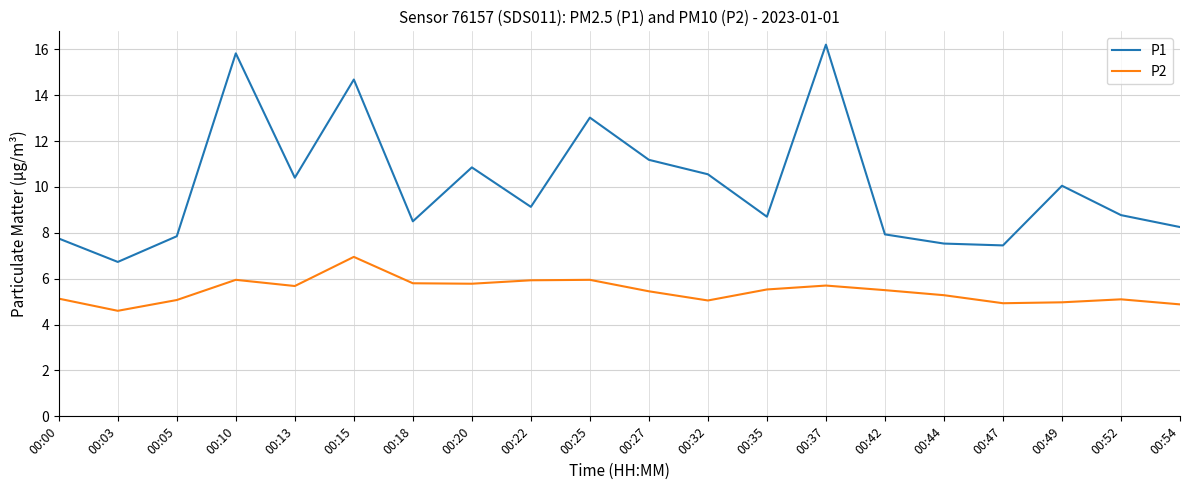

Rank the series by their average value, from highest to lowest.

P1, P2